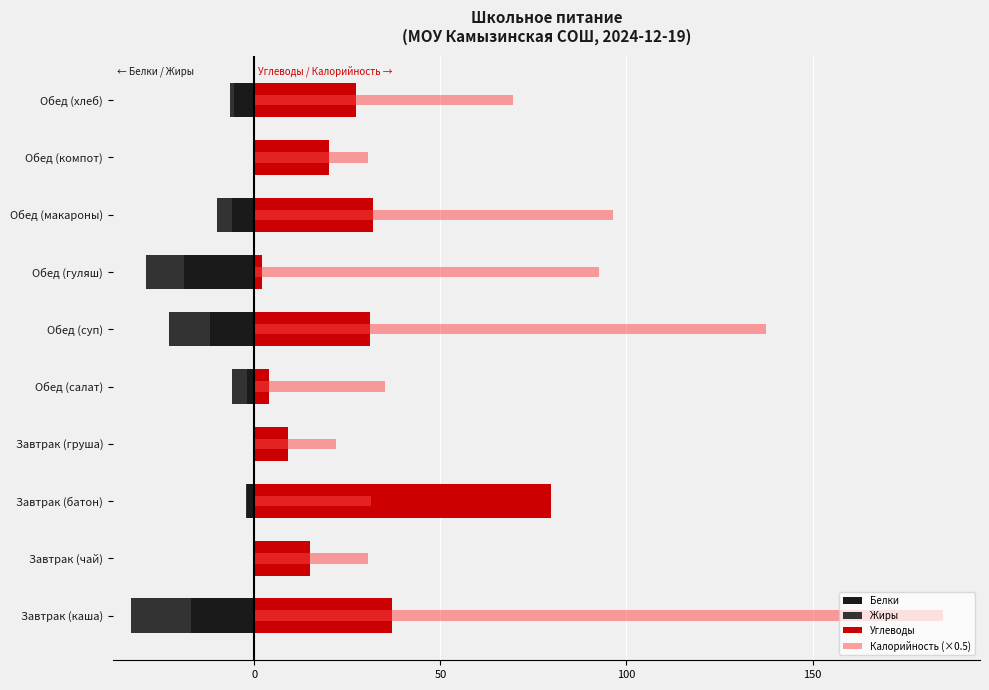

Which series has the largest total across all categories?

Калорийность (×0.5)